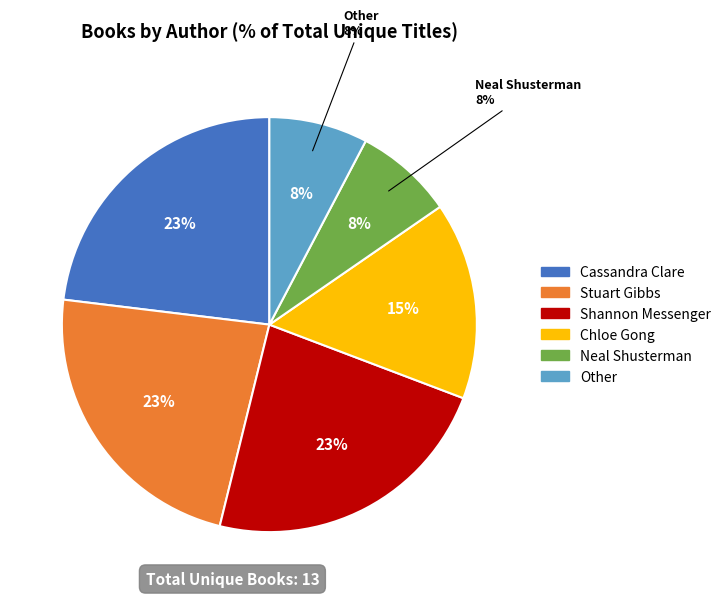

How many slices are in this pie chart?

6